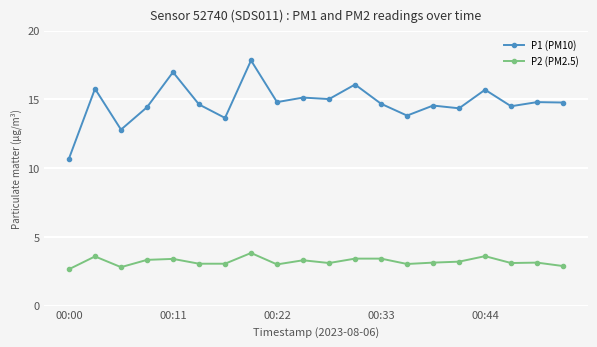

Which series has the widest spread of values?

P1 (PM10)